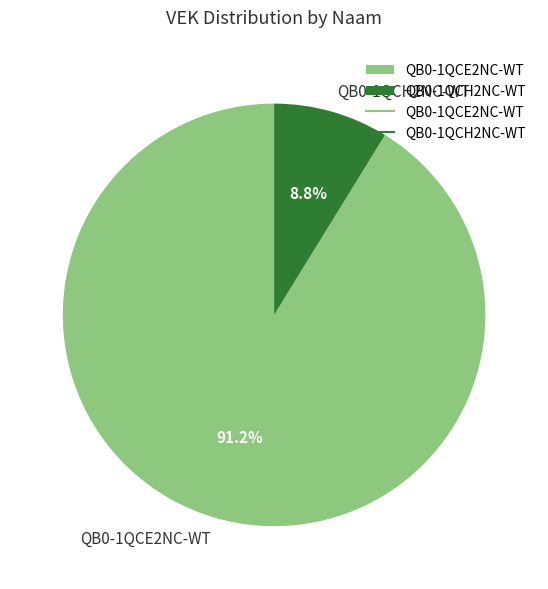

To the nearest percent, what portion does QB0-1QCE2NC-WT represent?

91%